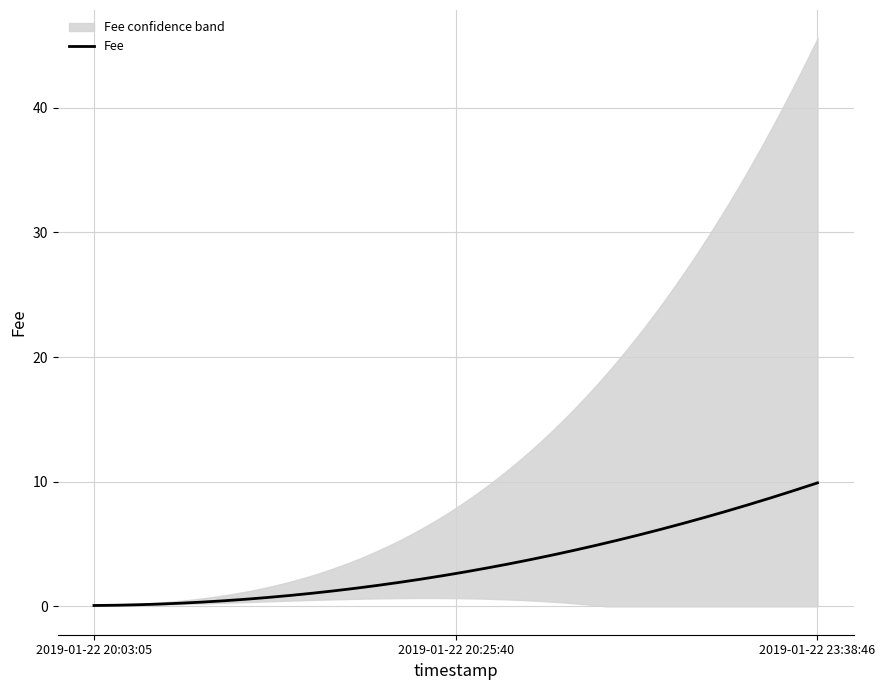

True or false: the data shows 0.1 at 2019-01-22 20:03:05.

True